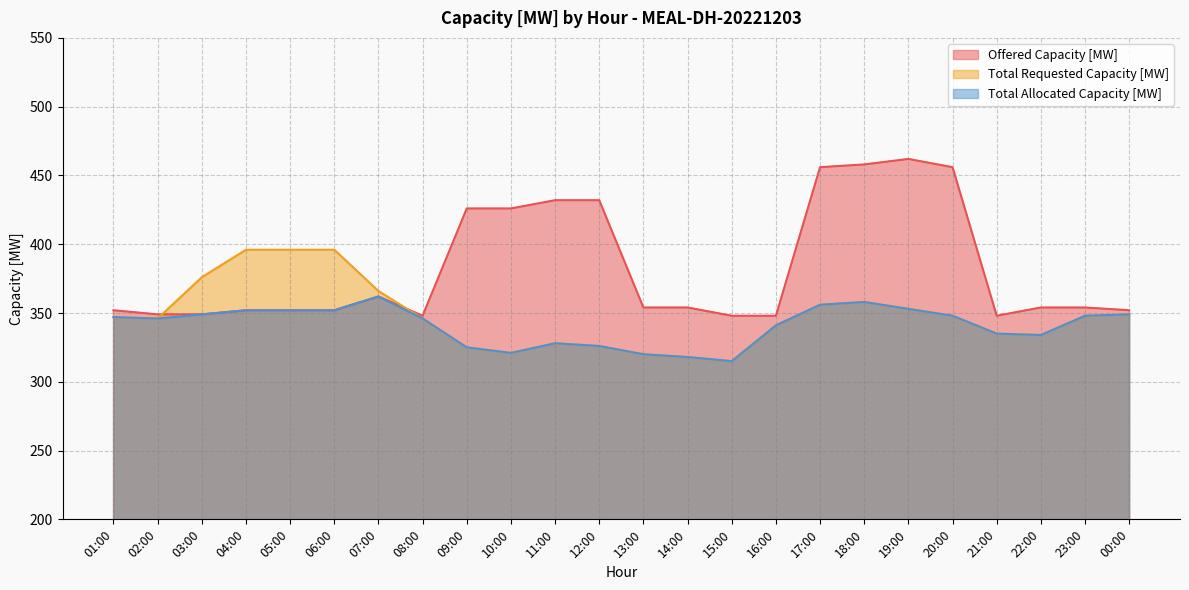

At how many categories does at least one series exceed 431?

6